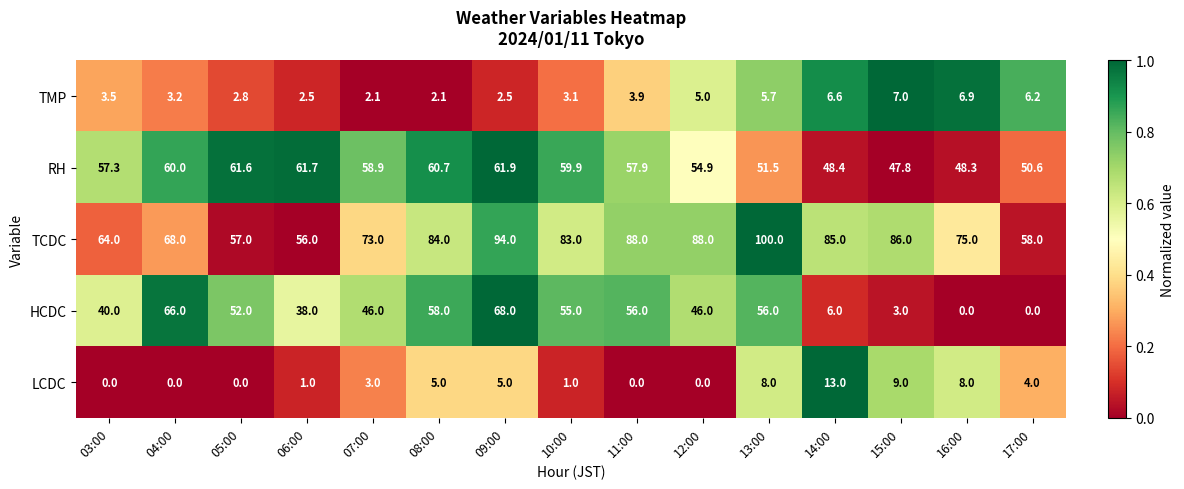

At which category is the sum across all series the highest?

09:00